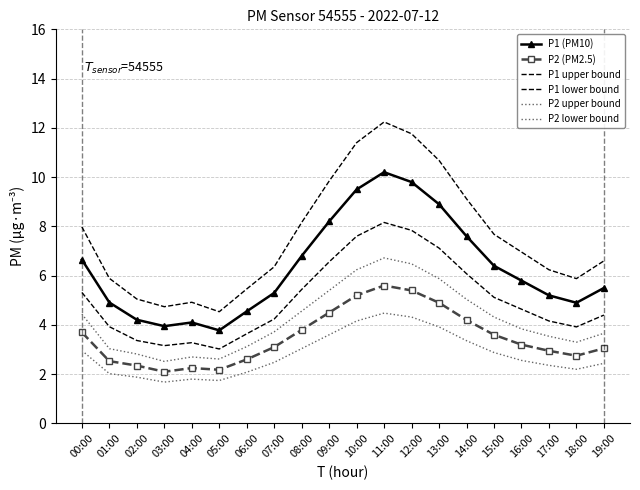

Reading right to left, extract all data points from this chart.

P1 (PM10): 19:00=5.5	18:00=4.9	17:00=5.2	16:00=5.8	15:00=6.4	14:00=7.6	13:00=8.9	12:00=9.8	11:00=10.2	10:00=9.5	09:00=8.2	08:00=6.8	07:00=5.3	06:00=4.5	05:00=3.8	04:00=4.1	03:00=4.0	02:00=4.2	01:00=4.9	00:00=6.7
P2 (PM2.5): 19:00=3.0	18:00=2.8	17:00=3.0	16:00=3.2	15:00=3.6	14:00=4.2	13:00=4.9	12:00=5.4	11:00=5.6	10:00=5.2	09:00=4.5	08:00=3.8	07:00=3.1	06:00=2.6	05:00=2.2	04:00=2.2	03:00=2.1	02:00=2.4	01:00=2.5	00:00=3.7
P1 upper bound: 19:00=6.6	18:00=5.9	17:00=6.2	16:00=7.0	15:00=7.7	14:00=9.1	13:00=10.7	12:00=11.8	11:00=12.2	10:00=11.4	09:00=9.8	08:00=8.2	07:00=6.4	06:00=5.5	05:00=4.5	04:00=4.9	03:00=4.7	02:00=5.1	01:00=5.9	00:00=8.0
P1 lower bound: 19:00=4.4	18:00=3.9	17:00=4.2	16:00=4.6	15:00=5.1	14:00=6.1	13:00=7.1	12:00=7.8	11:00=8.2	10:00=7.6	09:00=6.6	08:00=5.4	07:00=4.2	06:00=3.6	05:00=3.0	04:00=3.3	03:00=3.2	02:00=3.4	01:00=3.9	00:00=5.3
P2 upper bound: 19:00=3.7	18:00=3.3	17:00=3.5	16:00=3.8	15:00=4.3	14:00=5.0	13:00=5.9	12:00=6.5	11:00=6.7	10:00=6.2	09:00=5.4	08:00=4.6	07:00=3.7	06:00=3.1	05:00=2.6	04:00=2.7	03:00=2.5	02:00=2.8	01:00=3.0	00:00=4.4
P2 lower bound: 19:00=2.4	18:00=2.2	17:00=2.4	16:00=2.6	15:00=2.9	14:00=3.4	13:00=3.9	12:00=4.3	11:00=4.5	10:00=4.2	09:00=3.6	08:00=3.0	07:00=2.5	06:00=2.1	05:00=1.7	04:00=1.8	03:00=1.7	02:00=1.9	01:00=2.0	00:00=3.0